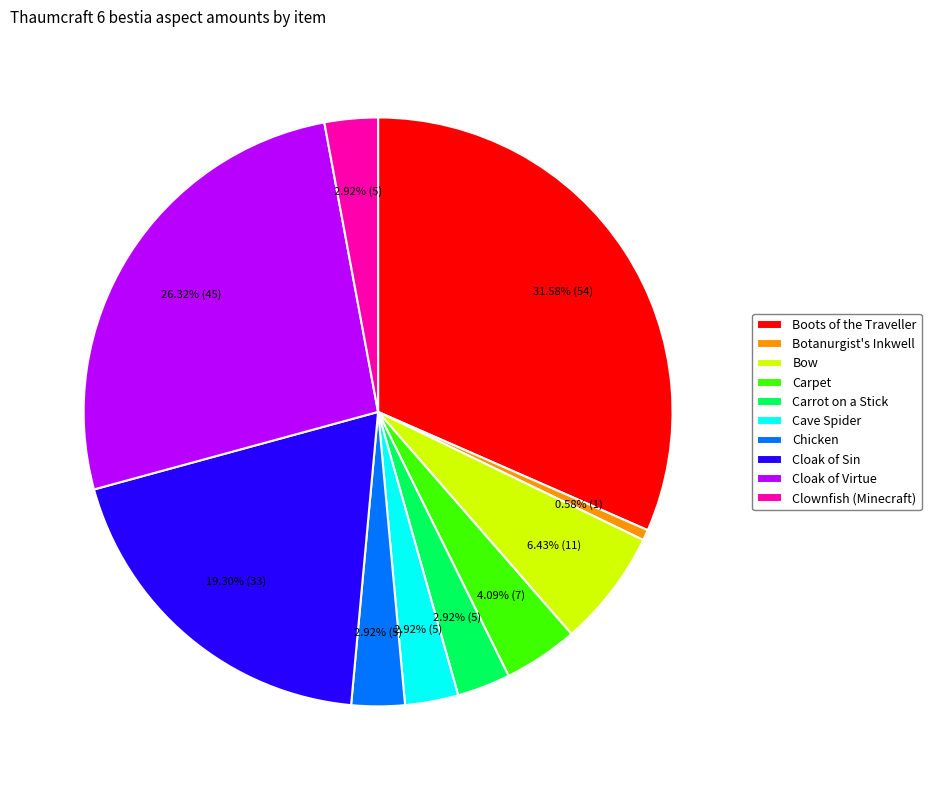

Which has a higher value, Carpet or Carrot on a Stick?

Carpet